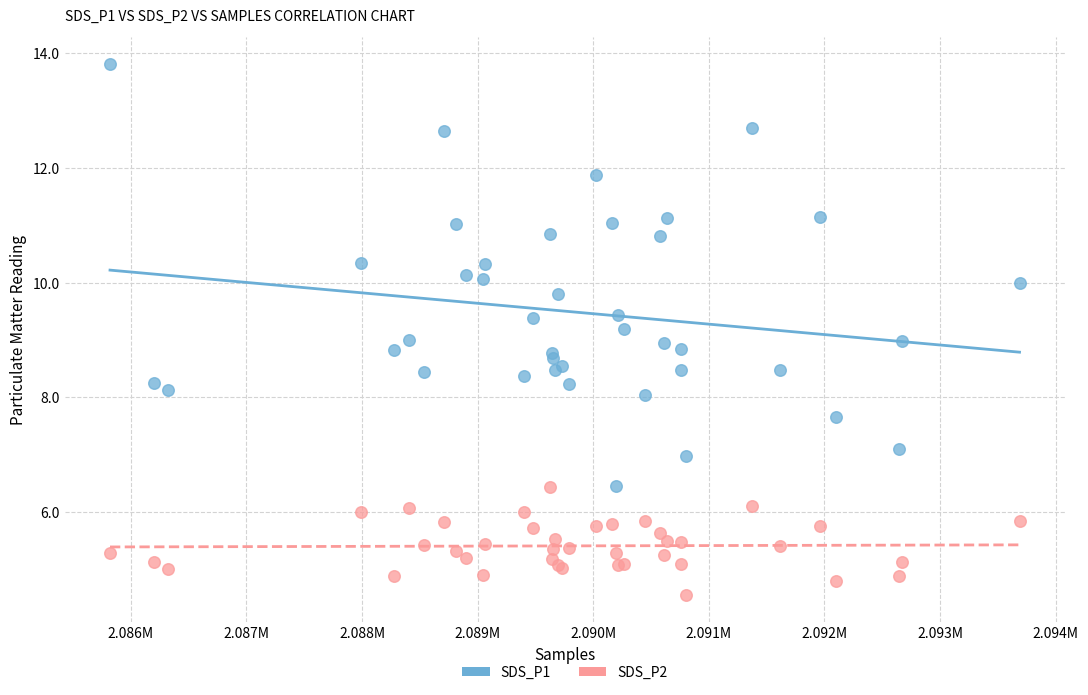

Which series has the widest spread of Y values?

SDS_P1